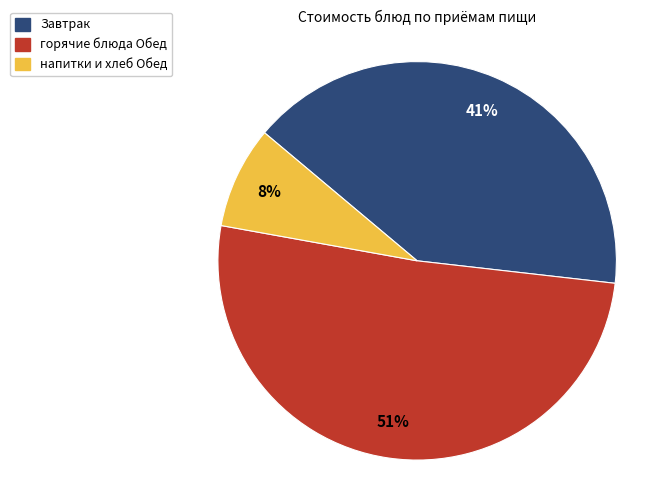

Is it true that горячие блюда Обед is 64% of the pie?

False